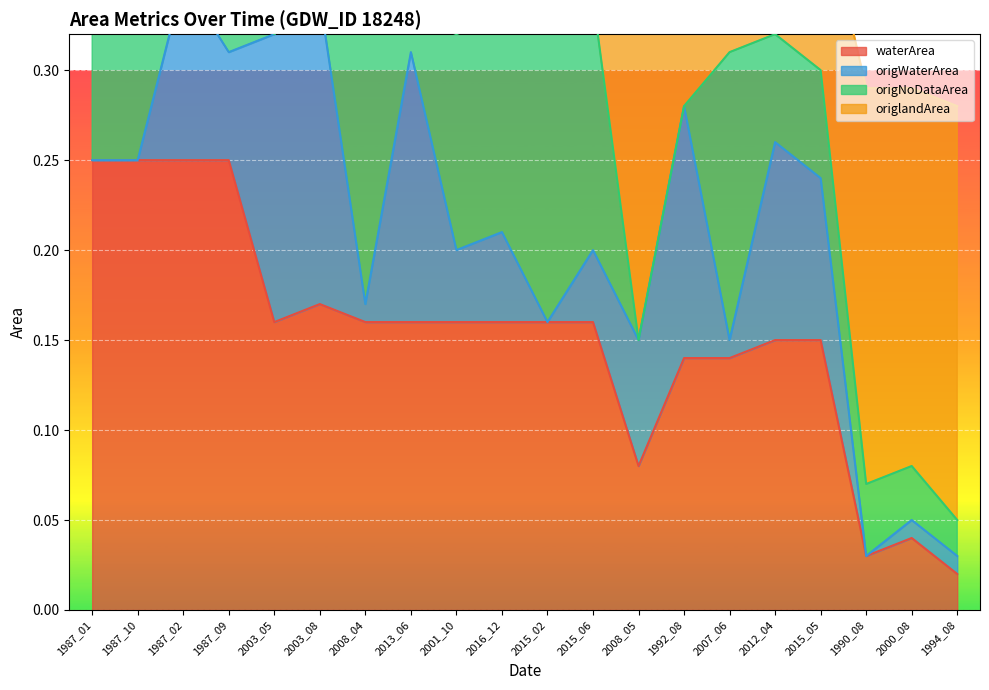

What is the label of the 4th point from the right?

2015_05